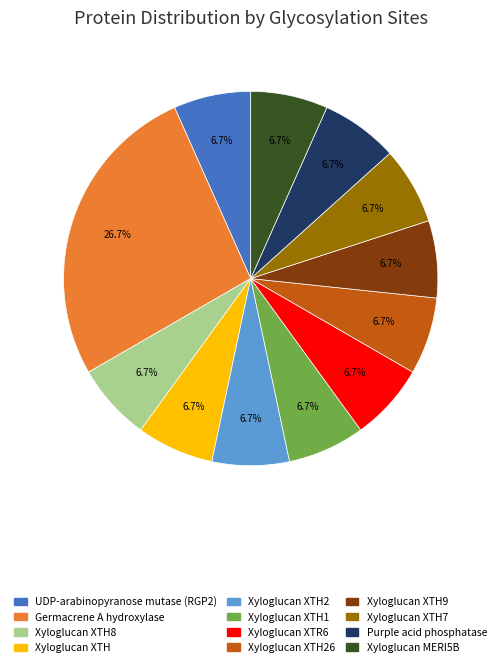

Is there a majority slice in this chart?

No